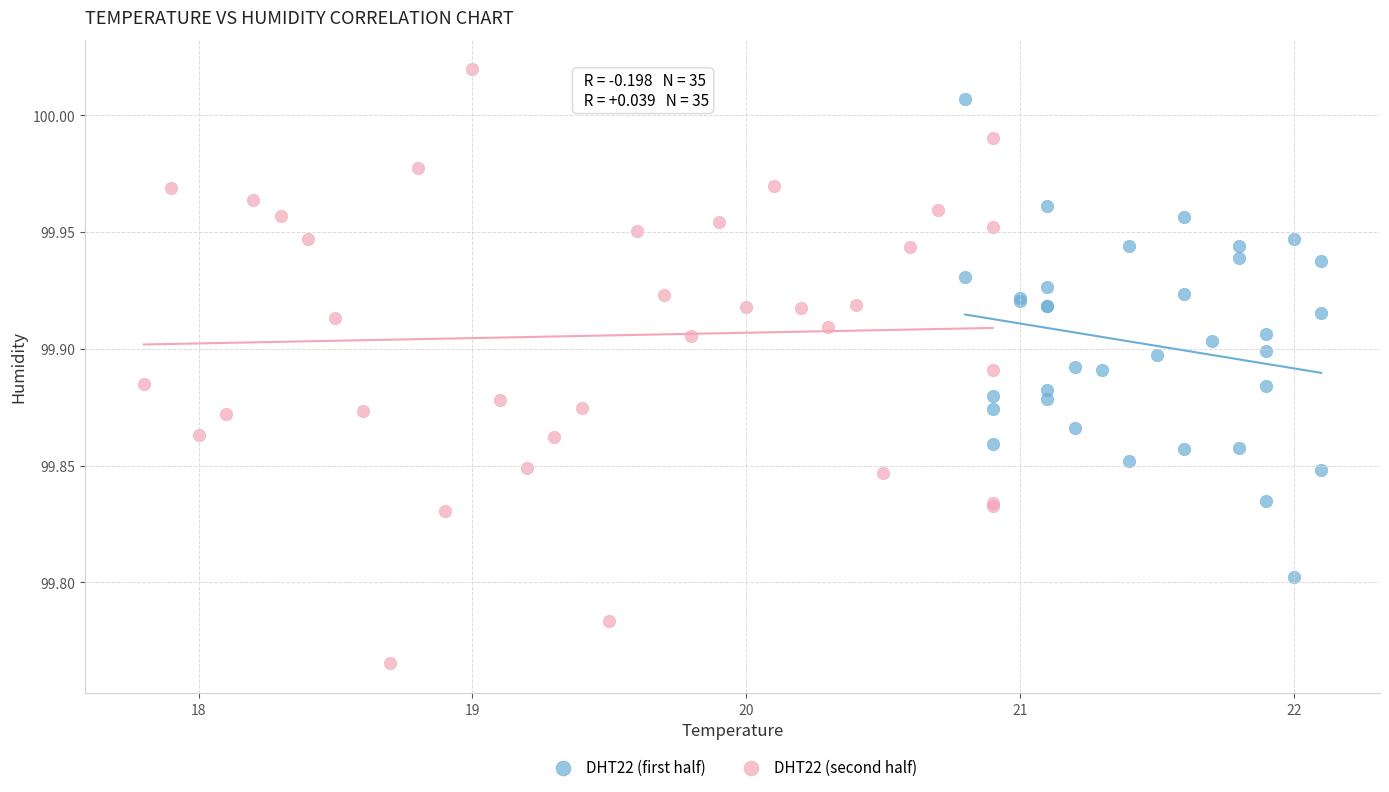

Which series has the widest spread of Y values?

DHT22 (second half)